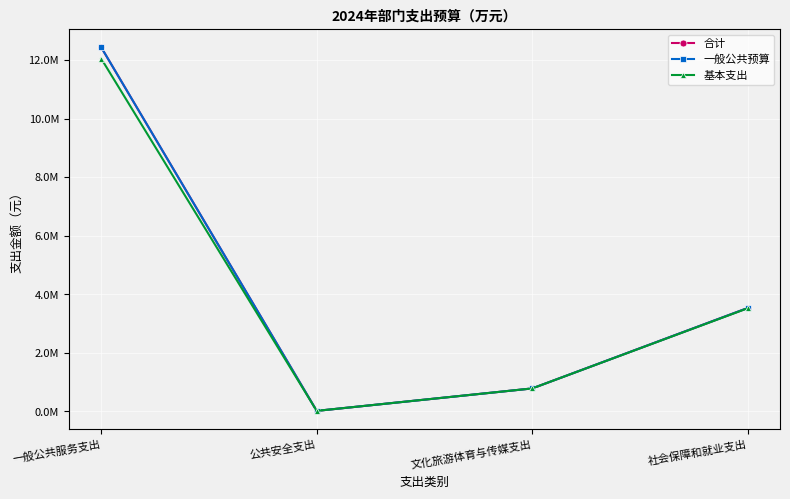

Between 文化旅游体育与传媒支出 and 一般公共服务支出, which is larger?

一般公共服务支出